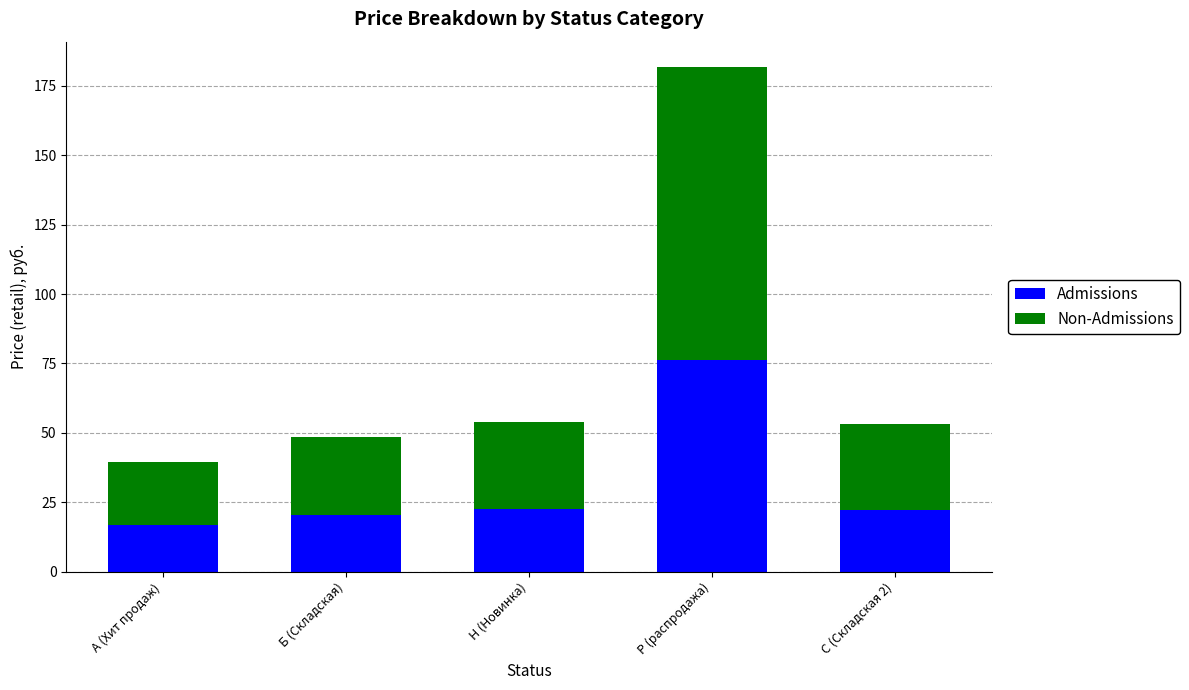

The value of Admissions at Р (распродажа) is 76.4. True or false?

True